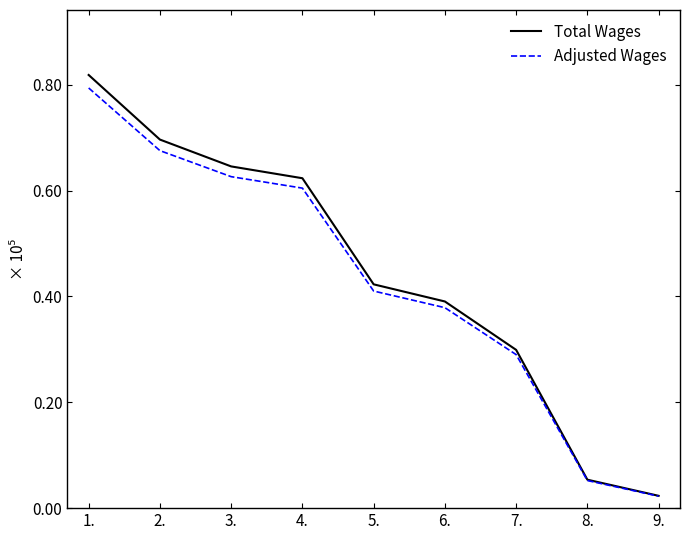

What is the label of the 3rd point from the right?

7.